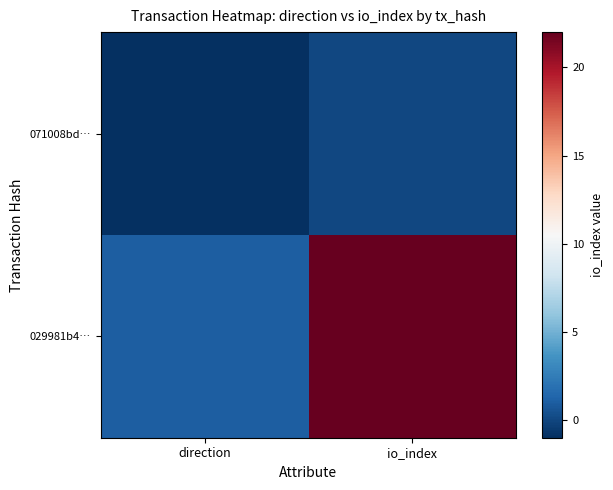

What is the minimum value shown in the chart?

-1